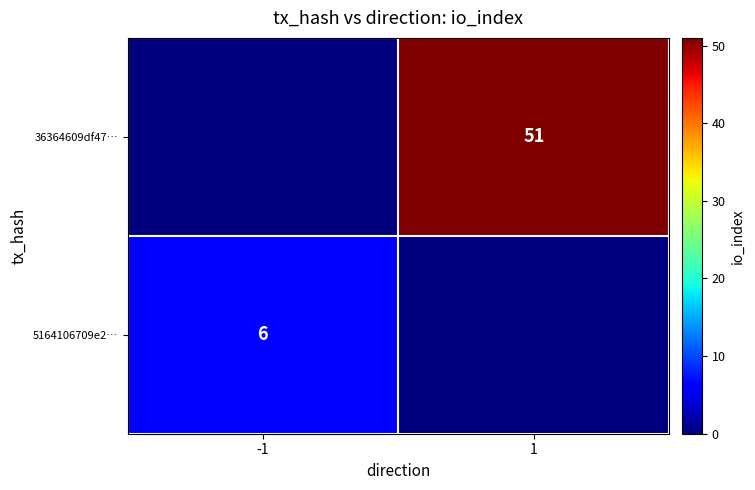

The value of 5164106709e2… at -1 is 1. True or false?

False